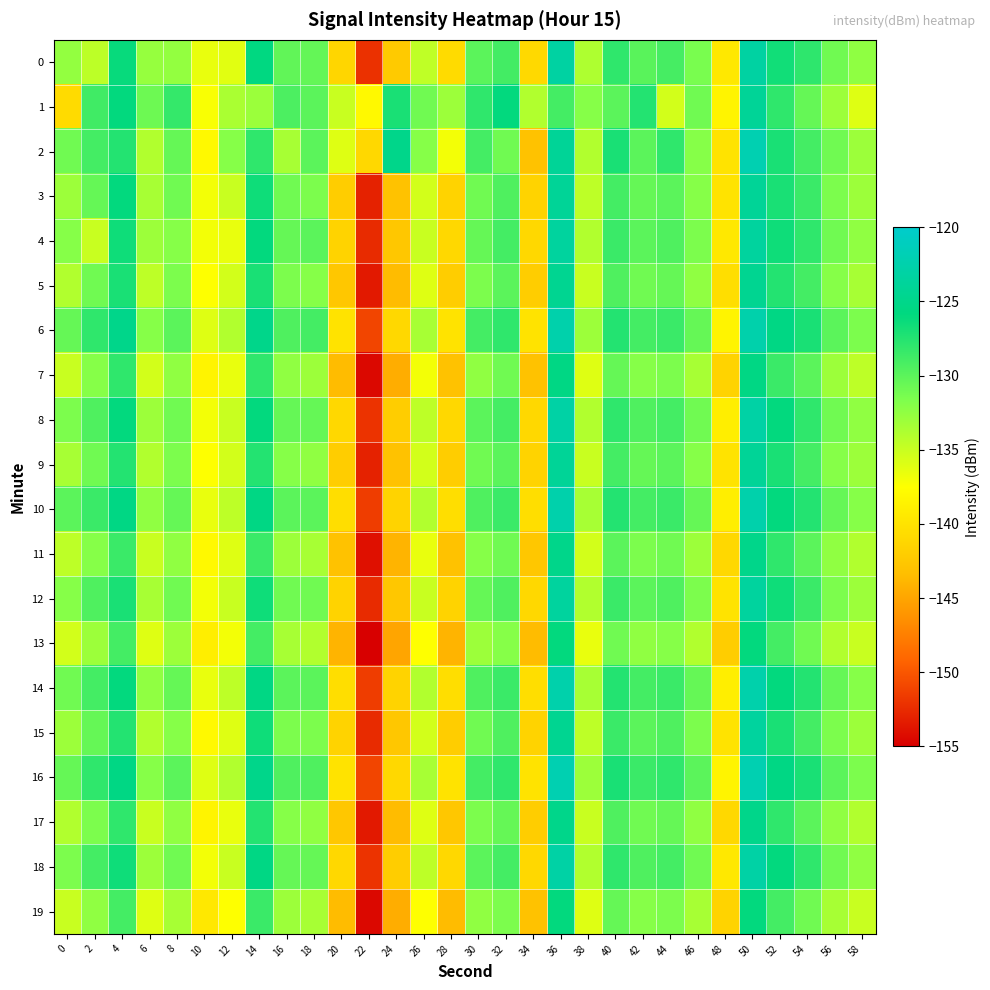

Reading left to right, list all the values displayed in this chart.

0: 0=-132.6	2=-134.5	4=-126.2	6=-132.8	8=-132.6	10=-136.5	12=-136.2	14=-125.7	16=-130.3	18=-130.4	20=-141.2	22=-152.2	24=-142.3	26=-134.6	28=-140.8	30=-130.0	32=-128.9	34=-140.8	36=-123.2	38=-133.8	40=-128.0	42=-130.0	44=-129.1	46=-131.4	48=-139.5	50=-123.2	52=-126.6	54=-128.0	56=-131.0	58=-132.4
1: 0=-140.8	2=-128.8	4=-125.9	6=-130.9	8=-128.3	10=-137.3	12=-133.6	14=-132.9	16=-129.3	18=-130.0	20=-135.0	22=-138.0	24=-127.0	26=-131.0	28=-133.0	30=-128.0	32=-126.0	34=-134.0	36=-129.0	38=-132.0	40=-130.0	42=-127.5	44=-135.5	46=-131.0	48=-138.5	50=-124.0	52=-128.0	54=-130.5	56=-133.0	58=-136.0
2: 0=-131.0	2=-129.0	4=-127.5	6=-134.0	8=-130.5	10=-138.0	12=-132.0	14=-128.0	16=-133.5	18=-130.0	20=-136.0	22=-141.0	24=-125.0	26=-132.0	28=-137.0	30=-129.0	32=-131.0	34=-143.0	36=-124.0	38=-134.0	40=-127.0	42=-130.0	44=-128.0	46=-132.0	48=-140.0	50=-122.0	52=-127.0	54=-129.0	56=-131.0	58=-133.0
3: 0=-133.0	2=-130.5	4=-126.0	6=-133.5	8=-131.0	10=-137.0	12=-135.0	14=-126.5	16=-131.0	18=-131.5	20=-142.0	22=-153.0	24=-143.0	26=-135.5	28=-141.5	30=-131.0	32=-129.5	34=-141.5	36=-124.0	38=-134.5	40=-129.0	42=-130.5	44=-130.0	46=-132.0	48=-140.0	50=-124.0	52=-127.0	54=-128.5	56=-131.5	58=-133.0
4: 0=-132.0	2=-135.0	4=-126.5	6=-133.0	8=-132.0	10=-137.0	12=-136.5	14=-126.0	16=-130.5	18=-130.0	20=-141.5	22=-152.5	24=-142.5	26=-135.0	28=-141.0	30=-130.5	32=-129.0	34=-141.0	36=-123.5	38=-134.0	40=-128.5	42=-130.0	44=-129.5	46=-131.5	48=-139.5	50=-123.5	52=-126.5	54=-128.0	56=-131.0	58=-132.5
5: 0=-134.0	2=-131.0	4=-127.0	6=-134.5	8=-131.5	10=-137.5	12=-135.5	14=-127.0	16=-131.5	18=-132.0	20=-142.5	22=-153.5	24=-143.5	26=-136.0	28=-142.0	30=-131.5	32=-130.0	34=-142.0	36=-124.5	38=-135.0	40=-129.5	42=-131.0	44=-130.5	46=-132.5	48=-140.5	50=-124.5	52=-127.5	54=-129.0	56=-132.0	58=-133.5
6: 0=-130.5	2=-128.0	4=-125.0	6=-132.0	8=-130.0	10=-136.0	12=-134.0	14=-125.0	16=-129.5	18=-129.0	20=-140.0	22=-151.0	24=-141.0	26=-133.5	28=-140.0	30=-129.0	32=-128.0	34=-140.0	36=-122.5	38=-133.0	40=-127.5	42=-129.0	44=-128.5	46=-130.5	48=-138.5	50=-122.5	52=-125.5	54=-127.0	56=-130.0	58=-131.5
7: 0=-135.0	2=-132.0	4=-128.0	6=-135.5	8=-132.5	10=-138.5	12=-136.5	14=-128.0	16=-132.5	18=-133.0	20=-143.5	22=-154.5	24=-144.5	26=-137.0	28=-143.0	30=-132.5	32=-131.0	34=-143.0	36=-125.5	38=-136.0	40=-130.5	42=-132.0	44=-131.5	46=-133.5	48=-141.5	50=-125.5	52=-128.5	54=-130.0	56=-133.0	58=-134.5
8: 0=-131.5	2=-129.5	4=-126.0	6=-133.0	8=-131.0	10=-137.0	12=-135.0	14=-126.0	16=-130.5	18=-130.5	20=-141.0	22=-152.0	24=-142.0	26=-134.5	28=-141.0	30=-130.0	32=-129.0	34=-141.0	36=-123.0	38=-134.0	40=-128.0	42=-129.5	44=-129.0	46=-131.0	48=-139.0	50=-123.0	52=-126.0	54=-128.0	56=-131.0	58=-132.5
9: 0=-133.5	2=-131.0	4=-127.5	6=-134.0	8=-131.5	10=-137.5	12=-135.5	14=-127.5	16=-132.0	18=-132.5	20=-142.0	22=-153.0	24=-143.0	26=-135.5	28=-142.0	30=-131.0	32=-130.0	34=-141.5	36=-124.0	38=-135.0	40=-129.0	42=-130.5	44=-130.0	46=-132.0	48=-140.0	50=-124.0	52=-127.0	54=-129.0	56=-132.0	58=-133.0
10: 0=-130.0	2=-128.5	4=-125.5	6=-132.5	8=-130.5	10=-136.5	12=-134.5	14=-125.5	16=-130.0	18=-130.0	20=-140.5	22=-151.5	24=-141.5	26=-134.0	28=-140.5	30=-129.5	32=-128.5	34=-140.5	36=-122.5	38=-133.5	40=-127.5	42=-129.0	44=-128.5	46=-130.5	48=-139.0	50=-122.5	52=-126.0	54=-127.5	56=-130.5	58=-132.0
11: 0=-134.5	2=-132.0	4=-128.5	6=-135.0	8=-132.5	10=-138.0	12=-136.0	14=-128.5	16=-133.0	18=-133.5	20=-143.0	22=-154.0	24=-144.0	26=-136.5	28=-143.0	30=-132.0	32=-131.0	34=-142.5	36=-125.0	38=-135.5	40=-130.0	42=-131.5	44=-131.0	46=-133.0	48=-141.0	50=-125.0	52=-128.0	54=-130.0	56=-132.5	58=-134.0
12: 0=-132.0	2=-129.5	4=-127.0	6=-133.5	8=-131.0	10=-137.0	12=-135.0	14=-126.5	16=-131.0	18=-131.0	20=-141.5	22=-152.5	24=-142.5	26=-135.0	28=-141.5	30=-130.5	32=-129.5	34=-141.0	36=-123.5	38=-134.0	40=-128.5	42=-130.0	44=-129.5	46=-131.5	48=-140.0	50=-123.5	52=-126.5	54=-128.5	56=-131.5	58=-133.0
13: 0=-135.5	2=-133.0	4=-129.0	6=-136.0	8=-133.0	10=-139.0	12=-137.0	14=-129.0	16=-133.5	18=-134.0	20=-144.0	22=-155.0	24=-145.0	26=-137.5	28=-144.0	30=-133.0	32=-132.0	34=-143.5	36=-126.0	38=-136.5	40=-131.0	42=-132.5	44=-132.0	46=-134.0	48=-142.0	50=-126.0	52=-129.0	54=-131.0	56=-134.0	58=-135.0
14: 0=-131.0	2=-129.0	4=-126.0	6=-132.5	8=-130.5	10=-136.5	12=-134.5	14=-125.5	16=-130.0	18=-130.0	20=-140.5	22=-151.5	24=-141.5	26=-134.0	28=-140.5	30=-129.5	32=-128.5	34=-140.5	36=-122.5	38=-133.5	40=-127.5	42=-129.0	44=-128.5	46=-130.5	48=-139.0	50=-122.5	52=-126.0	54=-127.5	56=-130.5	58=-132.0
15: 0=-133.0	2=-130.5	4=-127.5	6=-134.0	8=-132.0	10=-138.0	12=-136.0	14=-126.5	16=-131.5	18=-131.5	20=-141.5	22=-152.5	24=-142.5	26=-135.5	28=-142.0	30=-131.0	32=-129.5	34=-141.5	36=-124.5	38=-134.5	40=-128.5	42=-130.0	44=-129.5	46=-131.5	48=-140.0	50=-123.5	52=-127.0	54=-129.0	56=-131.5	58=-133.0
16: 0=-130.5	2=-128.0	4=-125.5	6=-132.0	8=-130.0	10=-136.0	12=-134.0	14=-125.0	16=-129.5	18=-129.5	20=-140.0	22=-151.0	24=-141.0	26=-133.5	28=-140.0	30=-129.0	32=-128.0	34=-140.0	36=-122.0	38=-133.0	40=-127.0	42=-128.5	44=-128.0	46=-130.0	48=-138.5	50=-122.0	52=-125.5	54=-127.0	56=-130.0	58=-131.5
17: 0=-134.0	2=-131.5	4=-128.0	6=-135.0	8=-132.5	10=-138.5	12=-136.5	14=-127.5	16=-132.0	18=-132.5	20=-142.5	22=-153.5	24=-143.5	26=-136.0	28=-142.5	30=-131.5	32=-130.5	34=-142.0	36=-125.0	38=-135.0	40=-129.5	42=-131.0	44=-130.5	46=-132.5	48=-141.0	50=-125.0	52=-128.0	54=-130.0	56=-132.5	58=-134.0
18: 0=-131.5	2=-129.0	4=-126.5	6=-133.0	8=-131.0	10=-137.0	12=-135.0	14=-125.5	16=-130.5	18=-130.5	20=-141.0	22=-152.0	24=-142.0	26=-134.5	28=-141.0	30=-130.0	32=-129.0	34=-141.0	36=-123.0	38=-134.0	40=-128.0	42=-129.5	44=-129.0	46=-131.0	48=-139.5	50=-123.0	52=-126.0	54=-128.0	56=-131.0	58=-132.5
19: 0=-135.0	2=-132.5	4=-129.0	6=-136.0	8=-133.5	10=-139.5	12=-137.5	14=-128.5	16=-133.0	18=-133.5	20=-143.5	22=-154.5	24=-144.5	26=-137.5	28=-143.5	30=-132.5	32=-131.5	34=-143.0	36=-126.0	38=-136.0	40=-130.5	42=-132.0	44=-131.5	46=-133.5	48=-141.5	50=-126.0	52=-129.0	54=-131.0	56=-133.5	58=-135.0